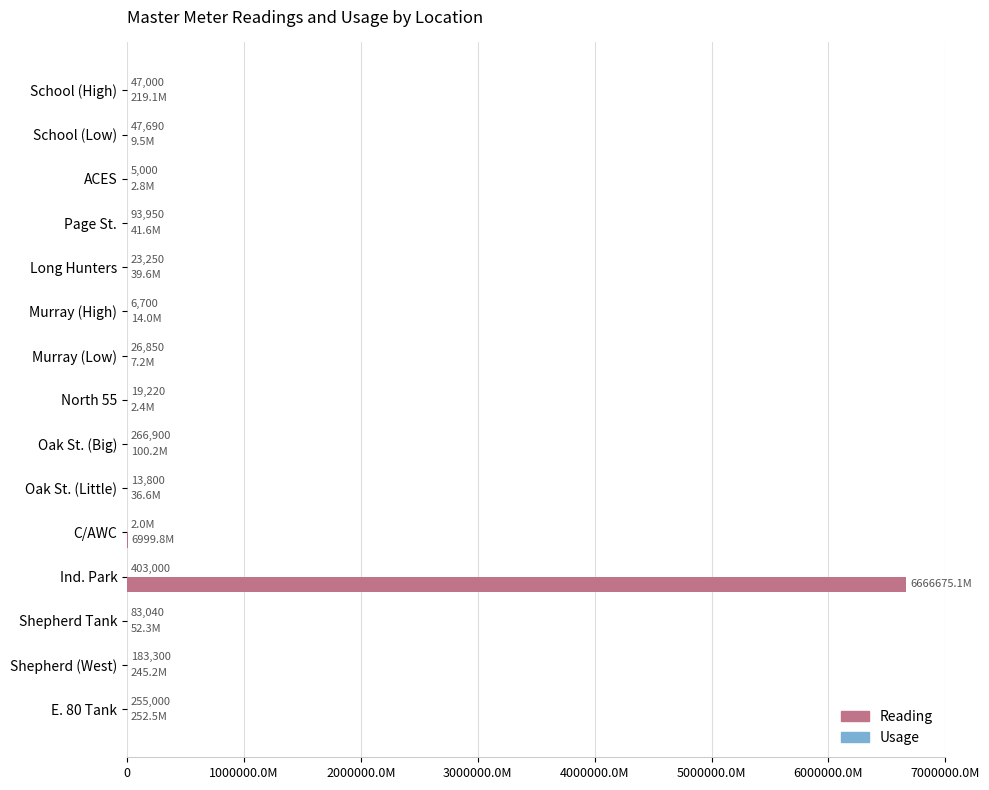

What is the difference between the second highest and minimum values in the Usage series?

398000